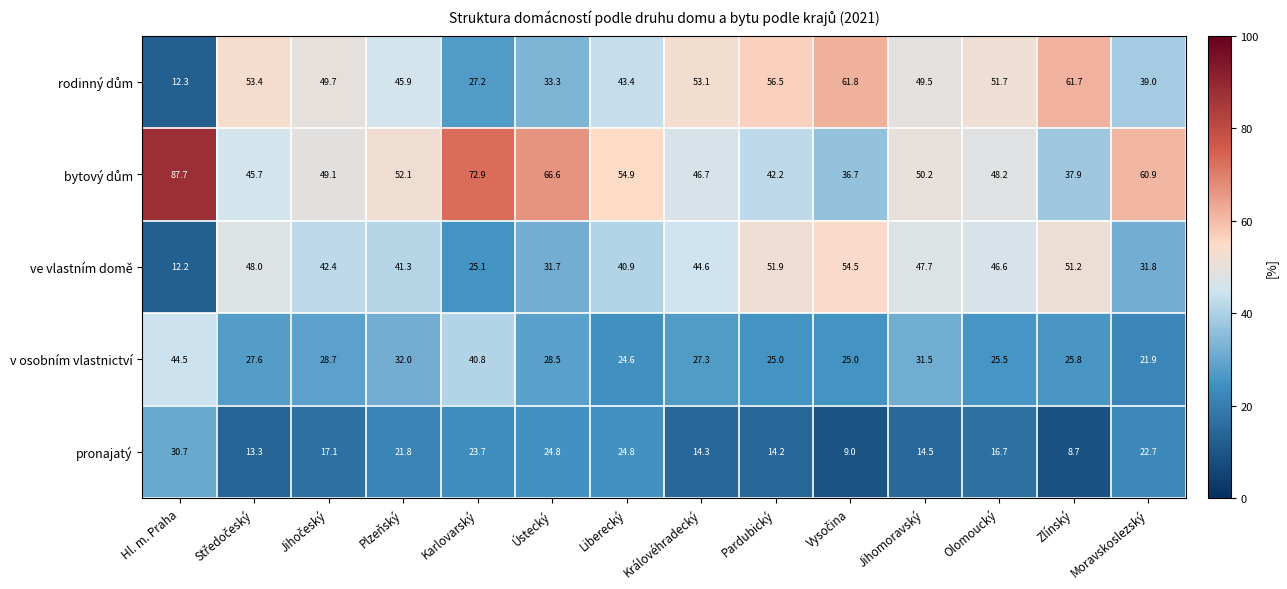

What is the difference between the highest and lowest values at Ústecký?

41.8